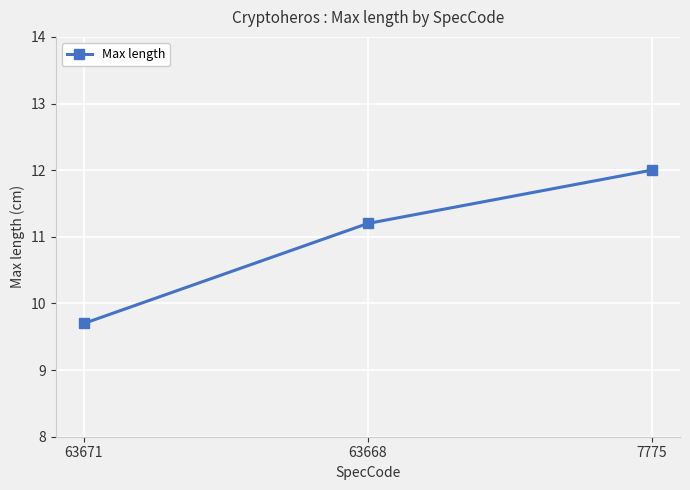

What is the ratio of the value at 7775 to the value at 63671?

1.2